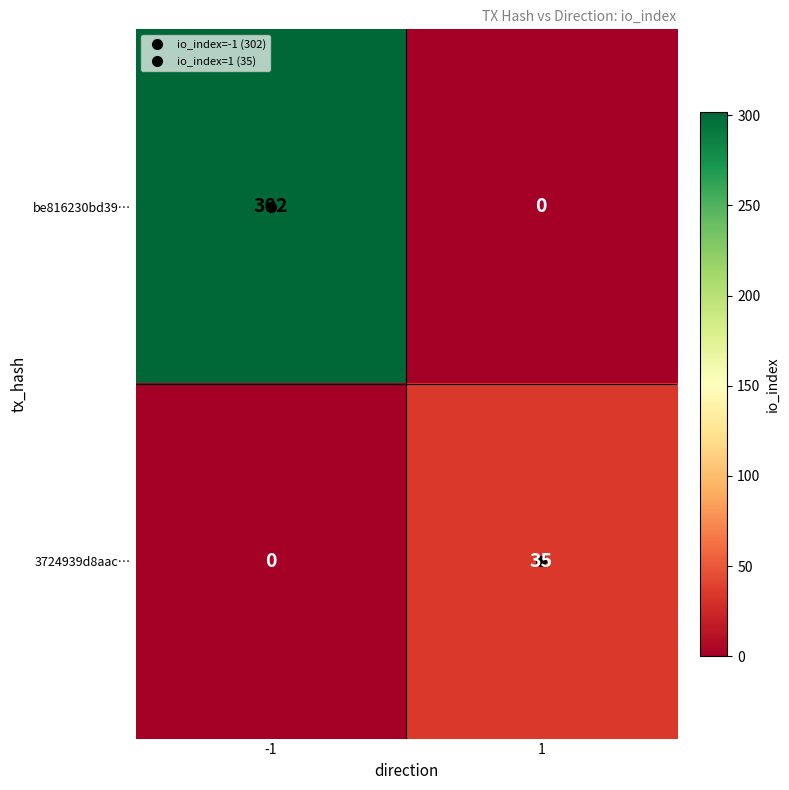

Which series has the widest spread of values?

be816230bd39…